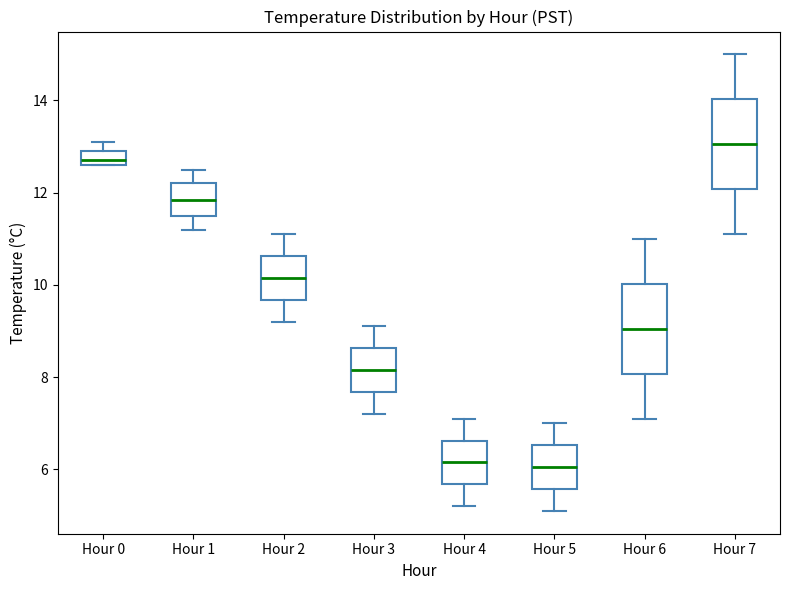

Which box has the highest median line?

Hour 7